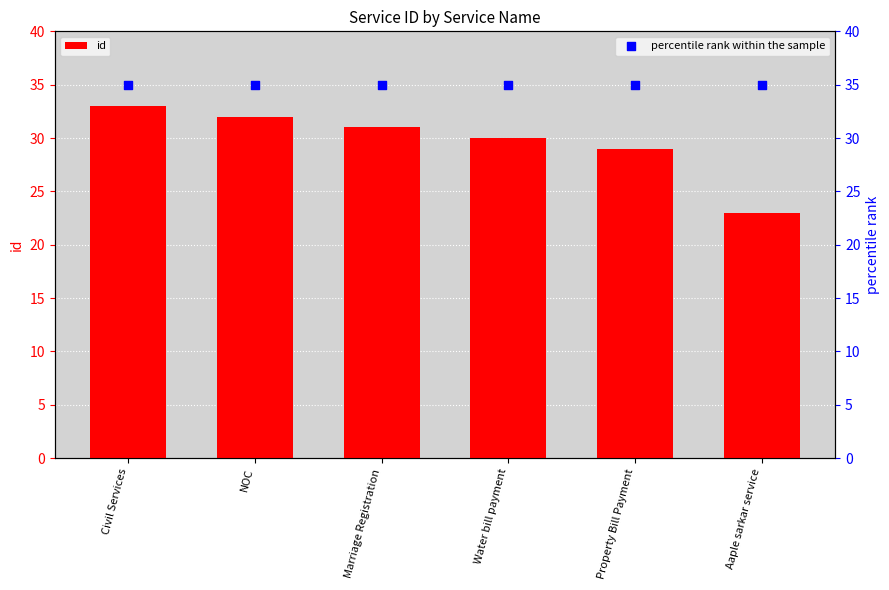

What are all the series names shown in the legend?

id, percentile rank within the sample